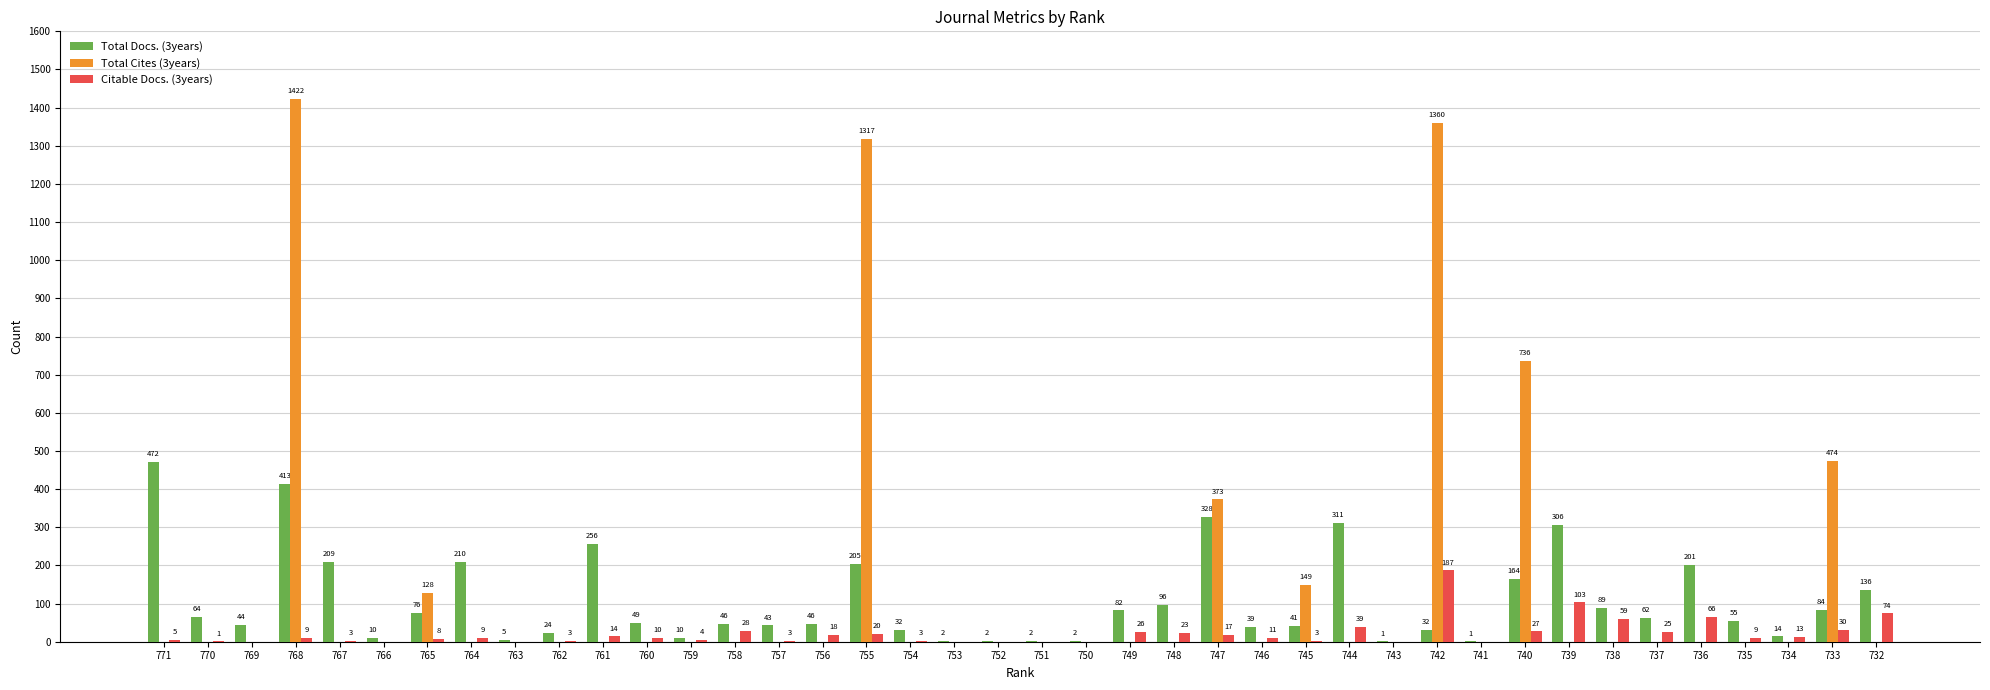

Which series changed the most between 753 and 734?

Citable Docs. (3years)